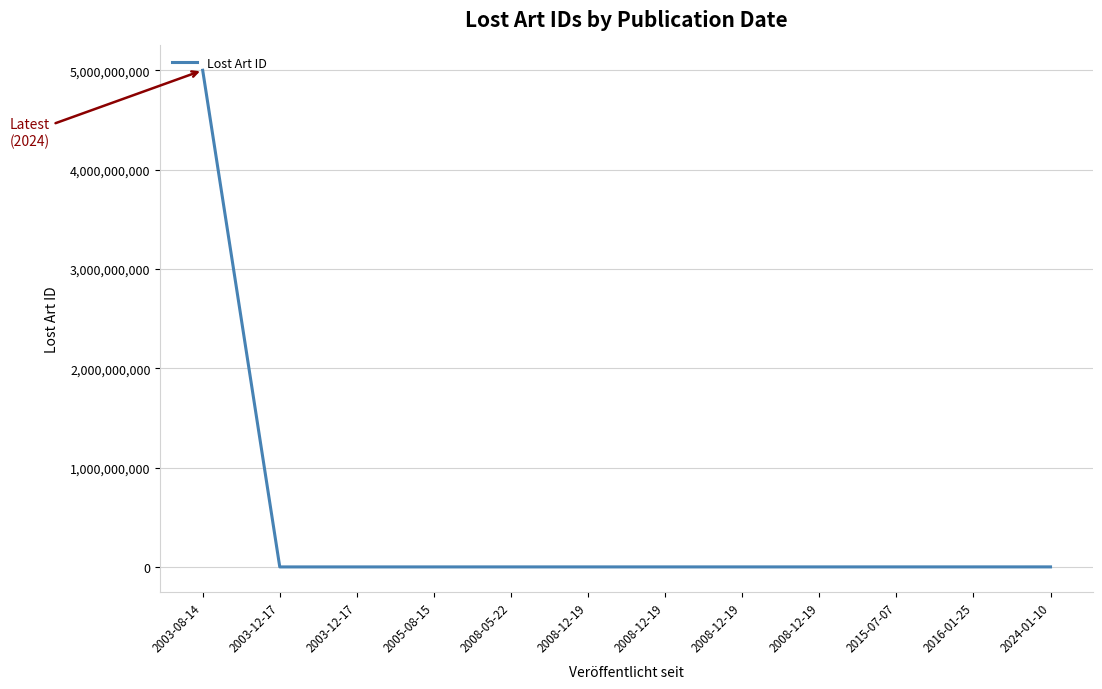

What is the average value?

417051957